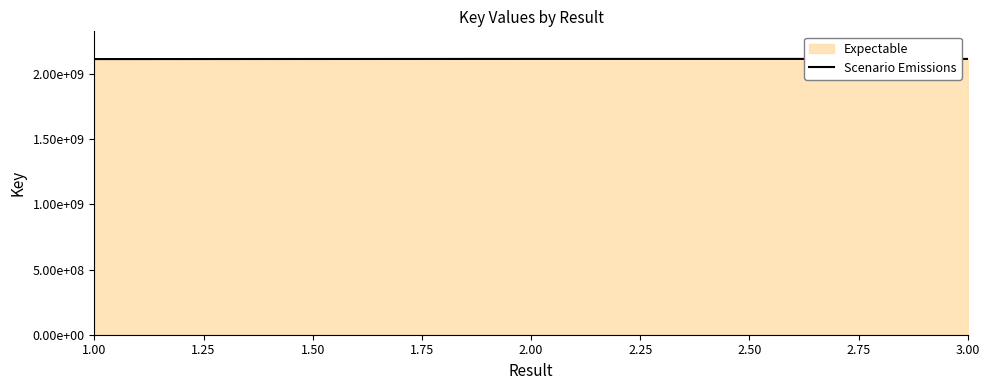

Does the chart have visible grid lines?

No